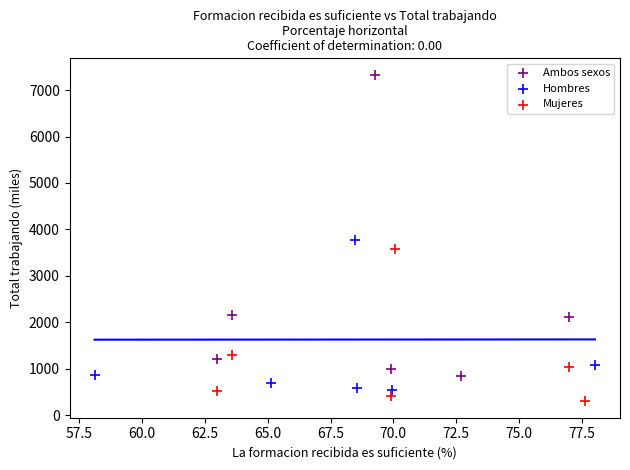

Which series has the widest spread of Y values?

Ambos sexos